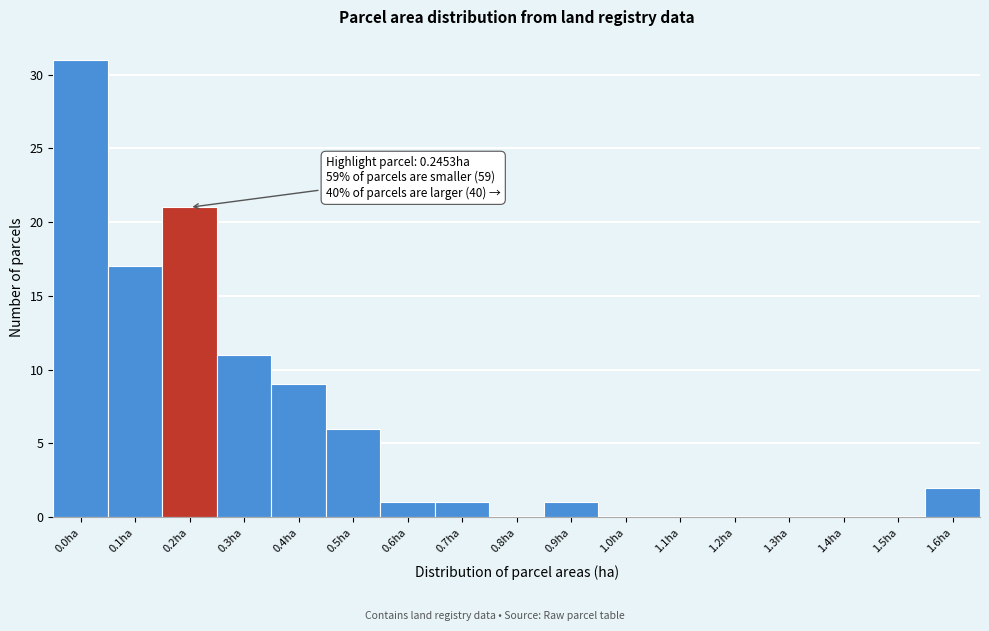

Reading left to right, what are all the values shown in this chart?

0.0ha=31	0.1ha=17	0.2ha=21	0.3ha=11	0.4ha=9	0.5ha=6	0.6ha=1	0.7ha=1	0.8ha=0	0.9ha=1	1.0ha=0	1.1ha=0	1.2ha=0	1.3ha=0	1.4ha=0	1.5ha=0	1.6ha=2